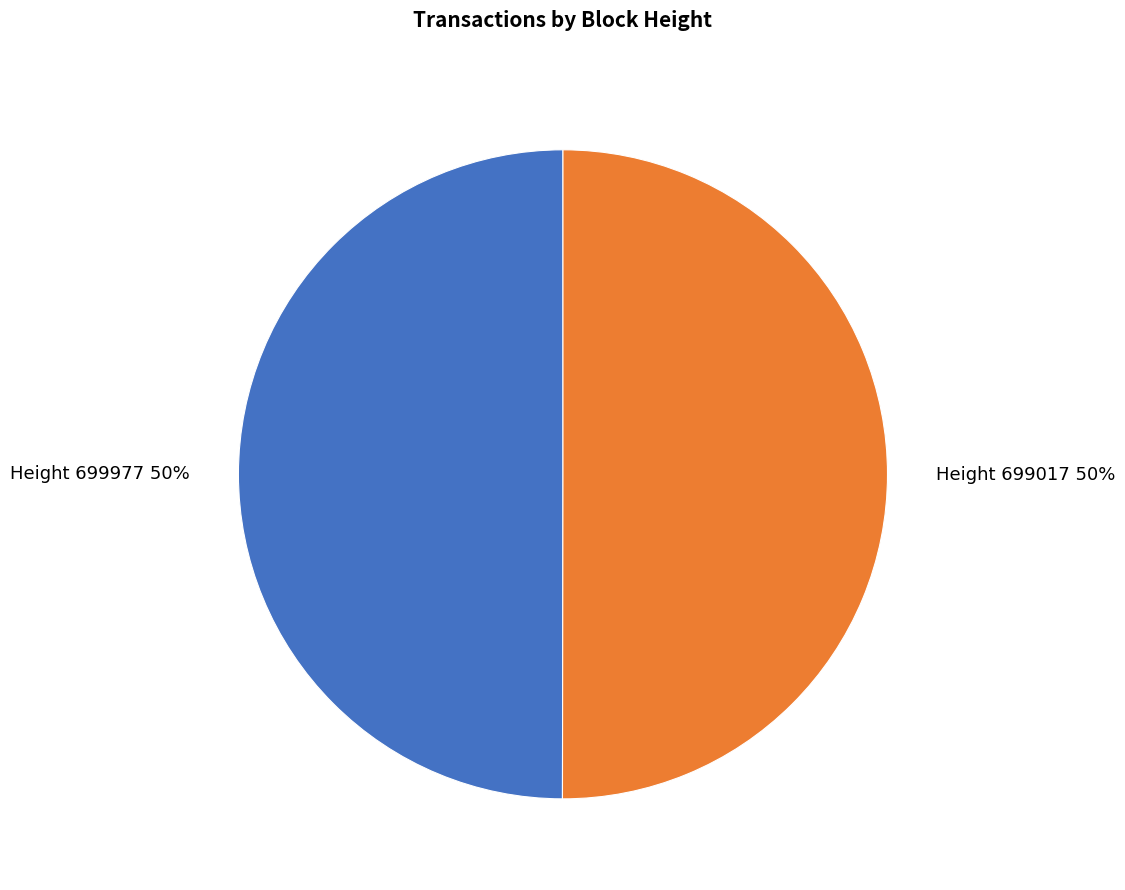

To the nearest percent, what is the average slice percentage?

50%